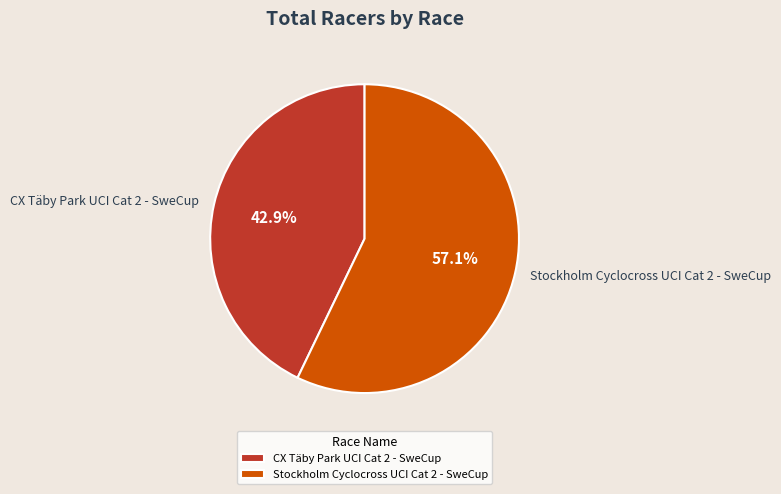

To the nearest percent, what is the difference between the largest and smallest slice percentages?

14%